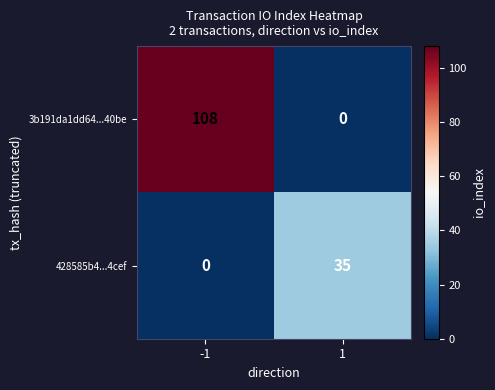

What is the sum of the 3b191da1dd64...40be values at -1 and 1?

108